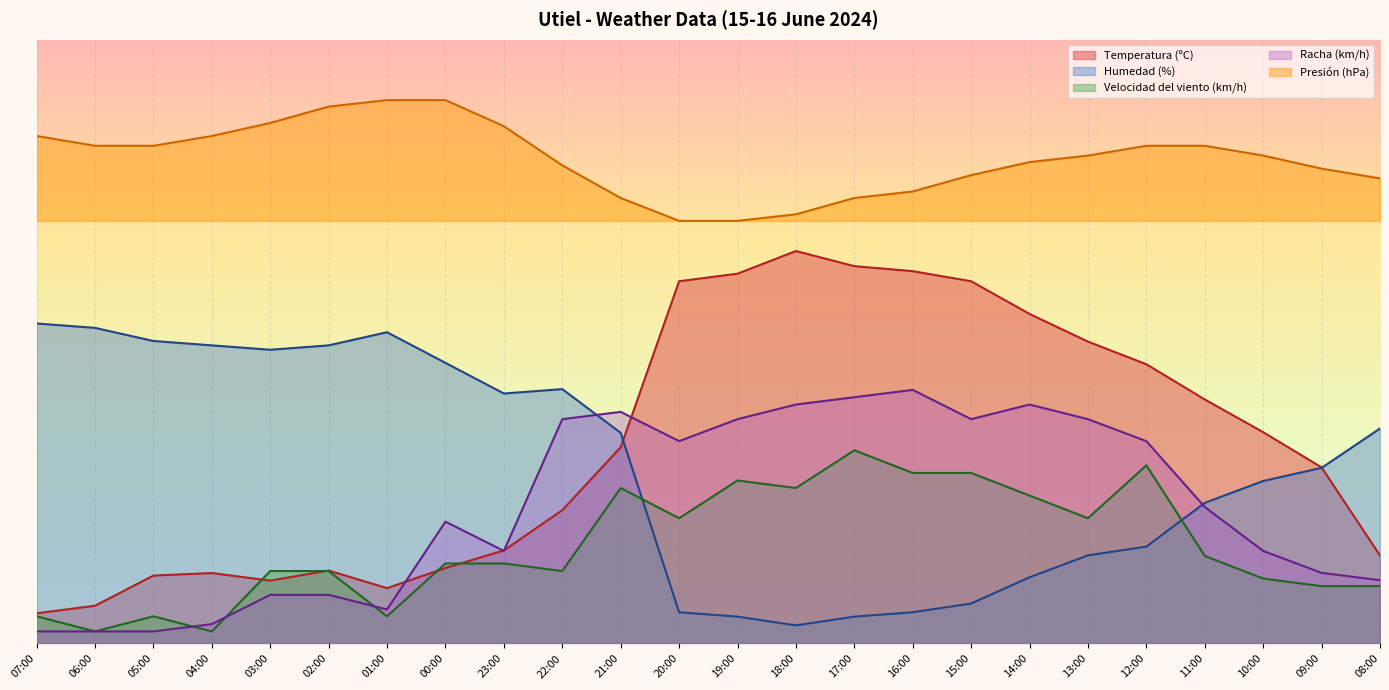

Is the value of Humedad (%) at 20:00 greater than the value of Velocidad del viento (km/h) at 21:00?

No